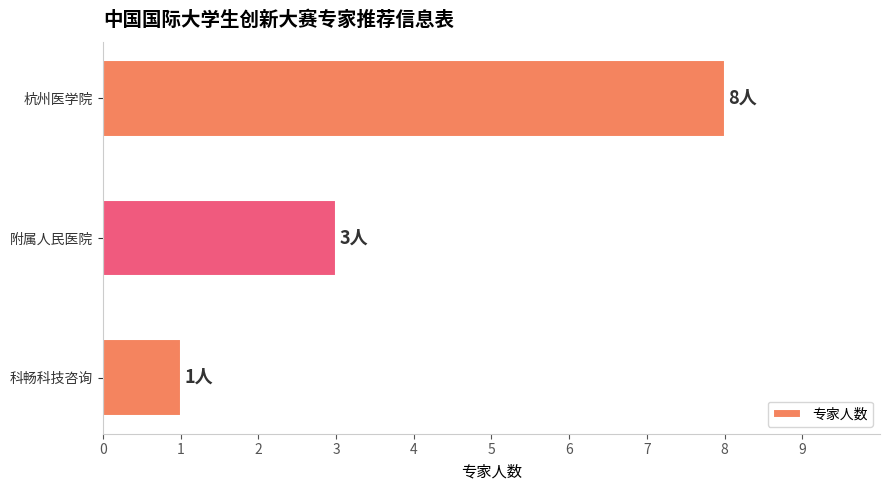

What is the change in value from 杭州医学院 to 附属人民医院?

-5